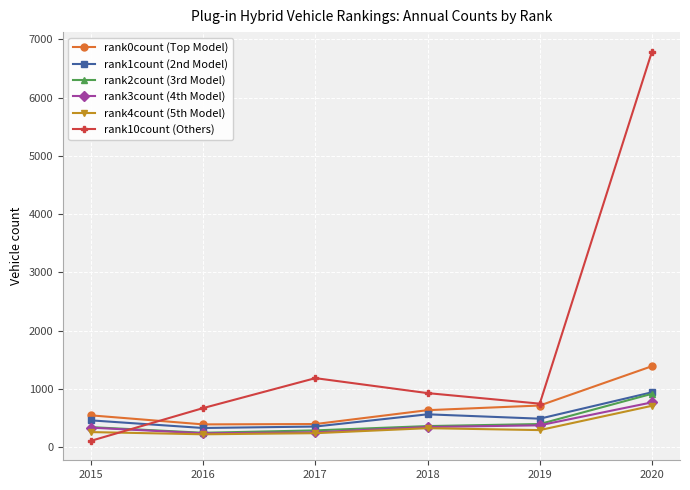

The rank10count (Others) series shows 672 at 2016. True or false?

True